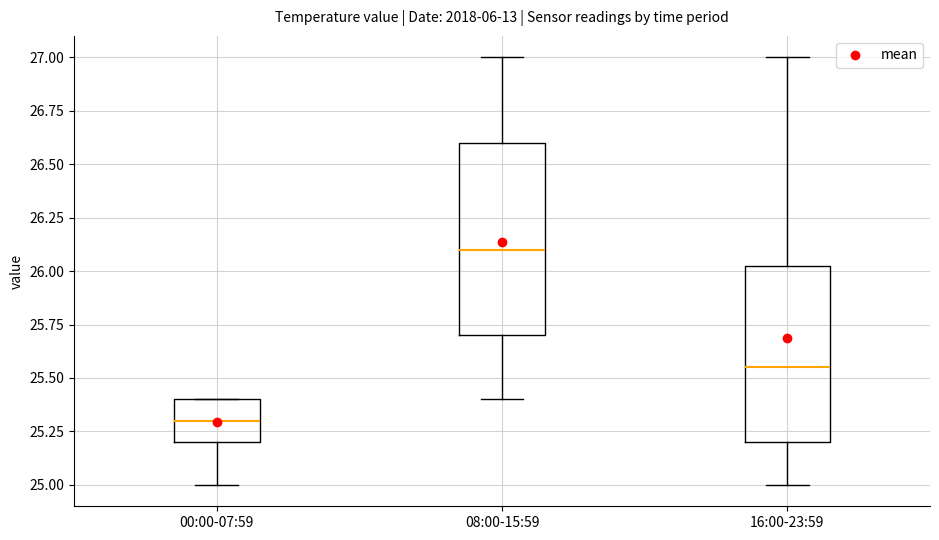

Where does the upper whisker of the box for 16:00-23:59 end on the y-axis? The values are not printed on the chart, so give them approximately, as read against the axis.

27.00